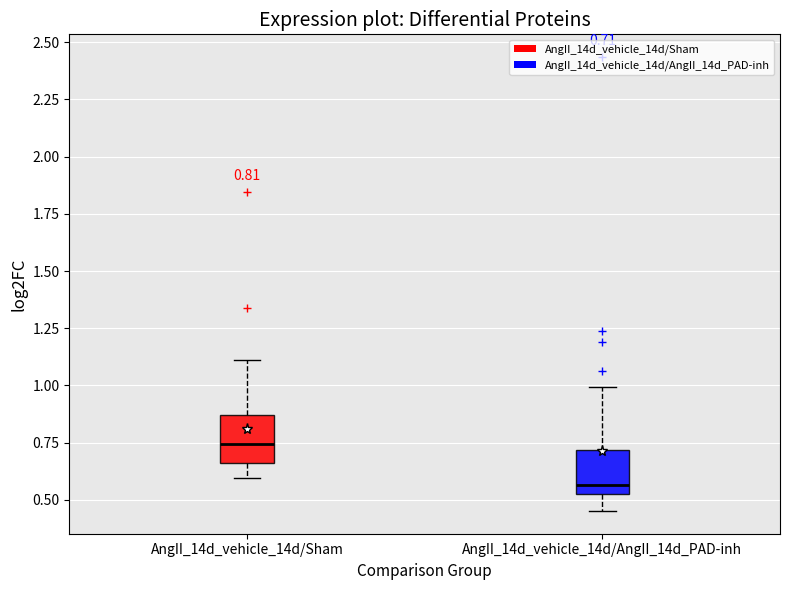

Which box's median line is the lowest?

AngII_14d_vehicle_14d/AngII_14d_PAD-inh